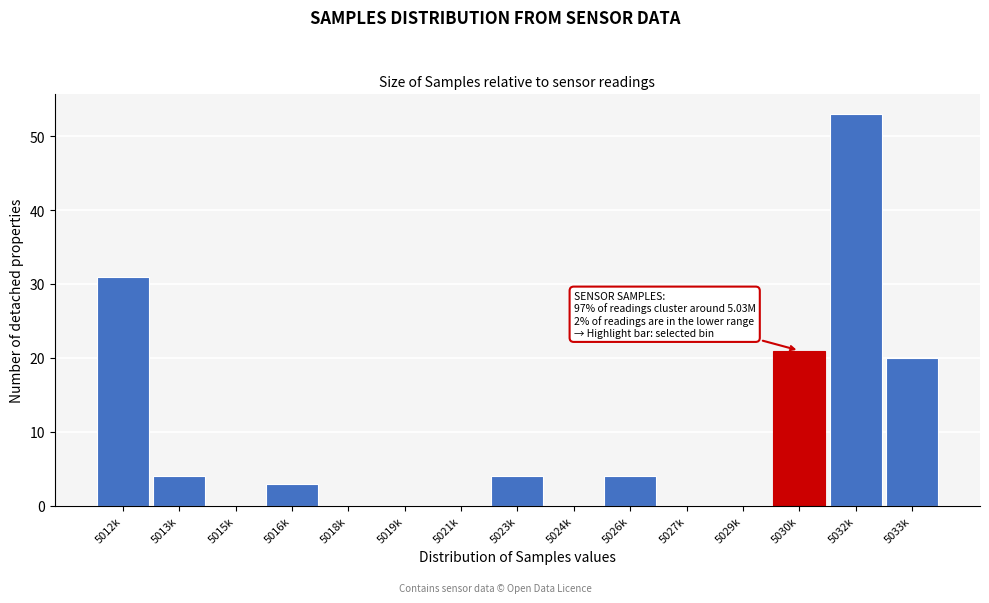

Reading right to left, extract all data points from this chart.

5033k=20	5032k=53	5030k=21	5029k=0	5027k=0	5026k=4	5024k=0	5023k=4	5021k=0	5019k=0	5018k=0	5016k=3	5015k=0	5013k=4	5012k=31